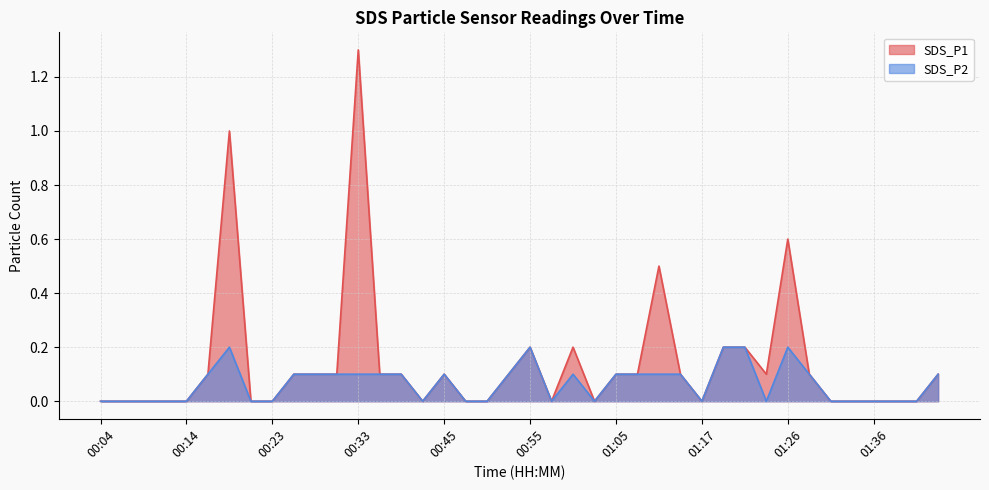

Which series has the largest total across all categories?

SDS_P1